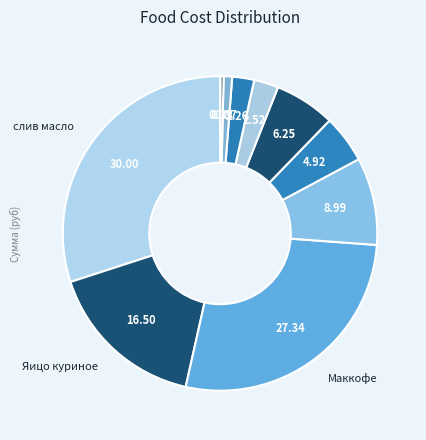

Rank the categories by value from highest to lowest.

слив масло, Маккофе, Яицо куриное, молоко, хлеб 0.7гр, сметана, раст масло, сахар, Манка, мука, соль